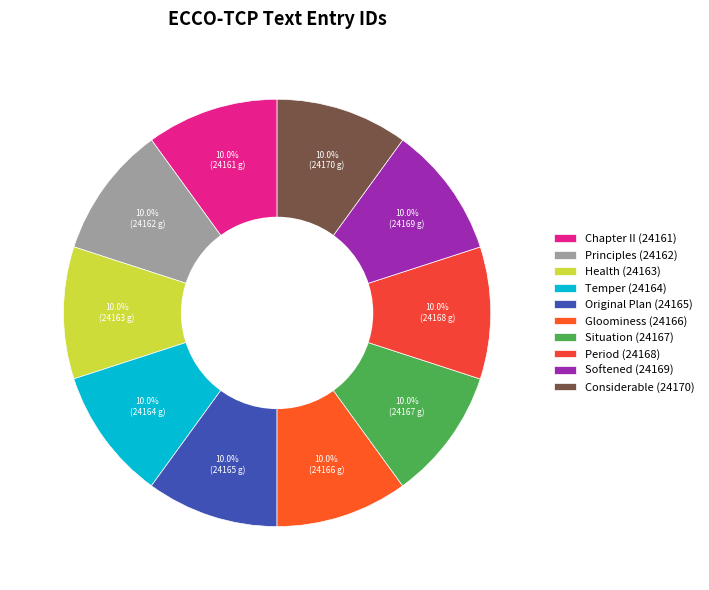

To the nearest percent, what is the combined percentage of Chapter II (24161) and Health (24163)?

20%